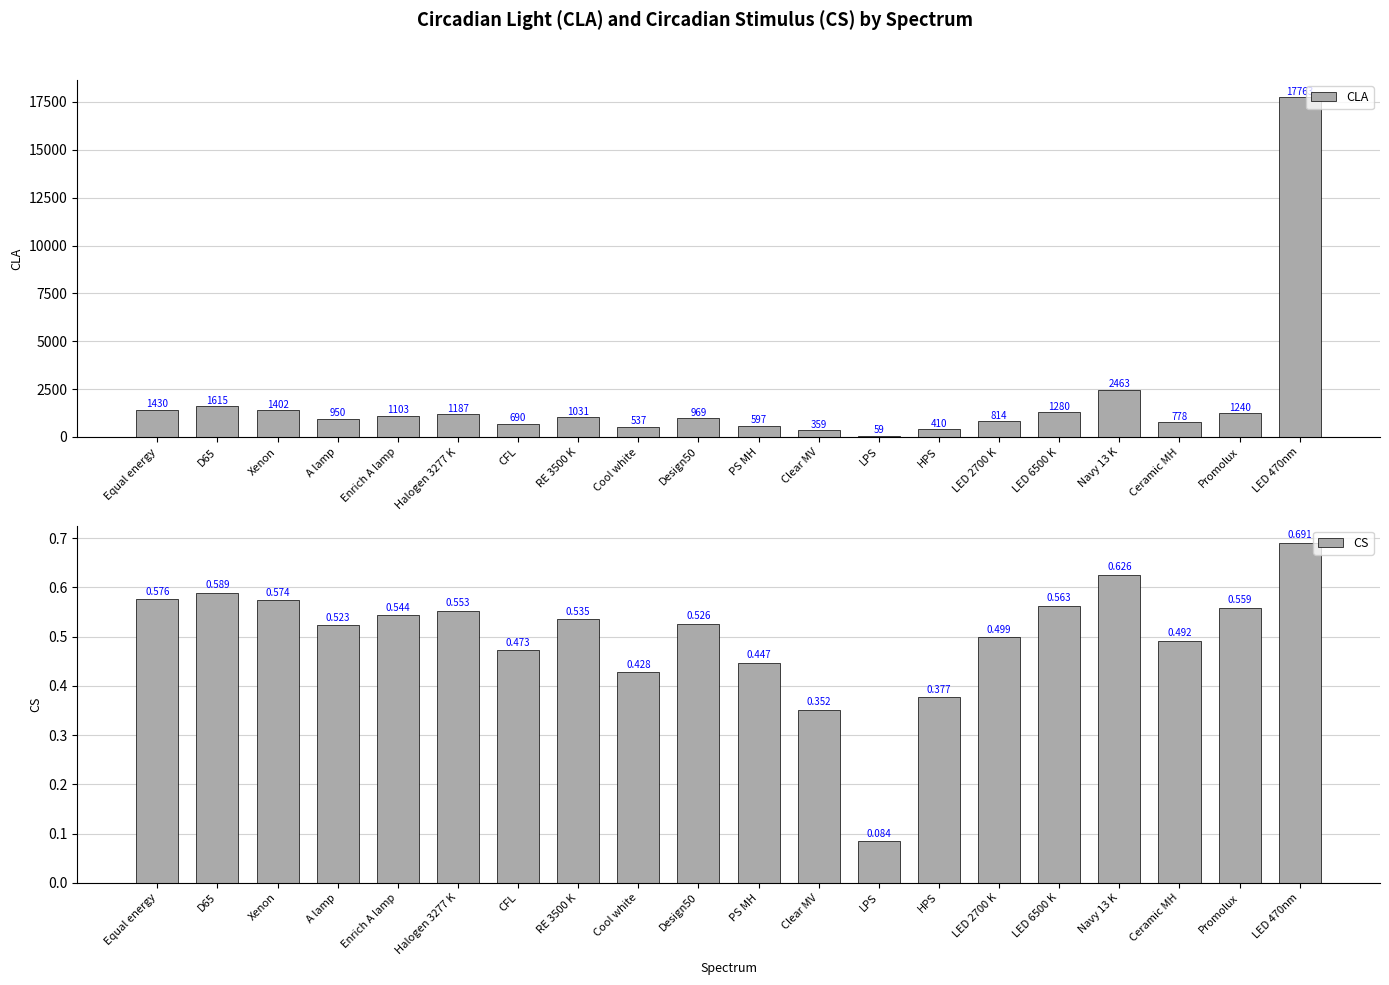

Reading left to right, transcribe all the data shown in this chart.

CLA: Equal energy=1430.0	D65=1615.0	Xenon=1402.0	A lamp=950.0	Enrich A lamp=1103.0	Halogen 3277 K=1187.0	CFL=690.0	RE 3500 K=1031.0	Cool white=537.0	Design50=969.0	PS MH=597.0	Clear MV=359.0	LPS=59.0	HPS=410.0	LED 2700 K=814.0	LED 6500 K=1280.0	Navy 13 K=2463.0	Ceramic MH=778.0	Promolux=1240.0	LED 470nm=17763.0
CS: Equal energy=0.6	D65=0.6	Xenon=0.6	A lamp=0.5	Enrich A lamp=0.5	Halogen 3277 K=0.6	CFL=0.5	RE 3500 K=0.5	Cool white=0.4	Design50=0.5	PS MH=0.4	Clear MV=0.4	LPS=0.1	HPS=0.4	LED 2700 K=0.5	LED 6500 K=0.6	Navy 13 K=0.6	Ceramic MH=0.5	Promolux=0.6	LED 470nm=0.7